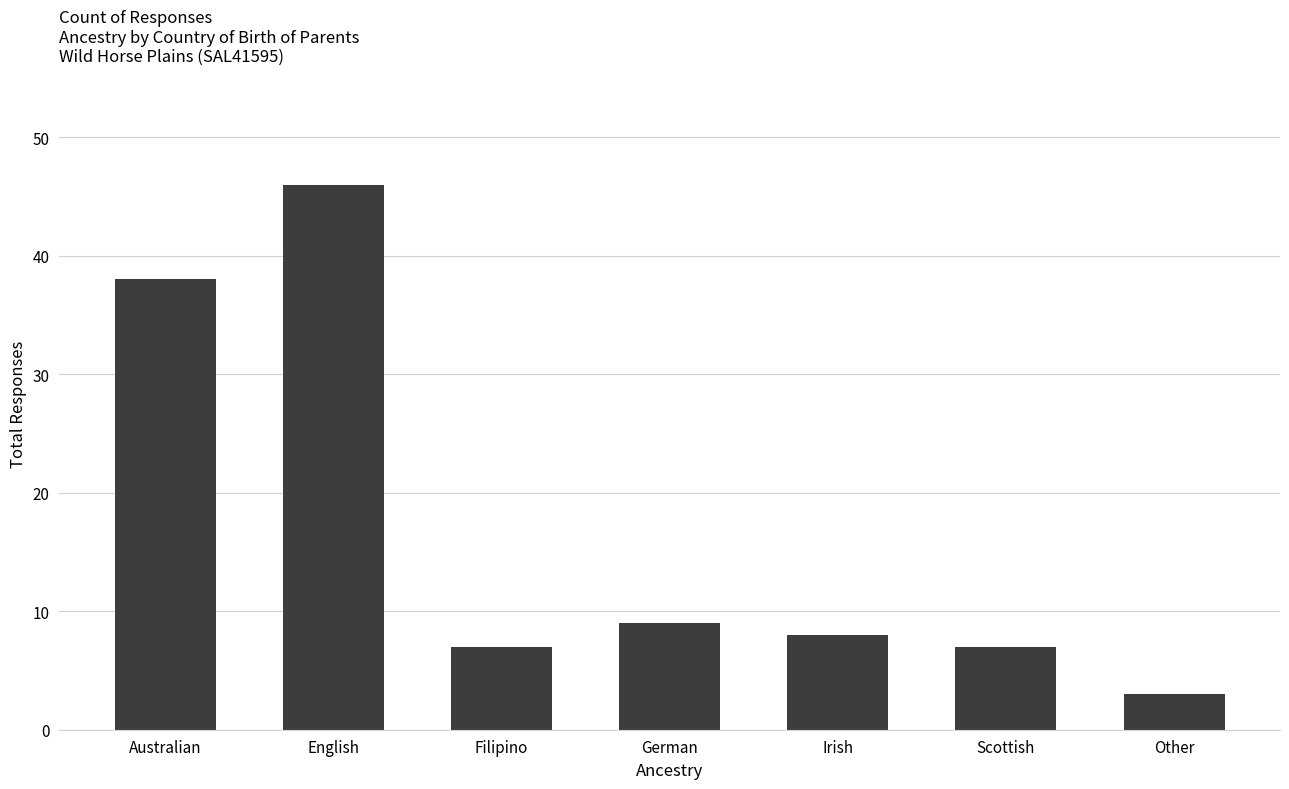

What is the maximum value shown in the chart?

46